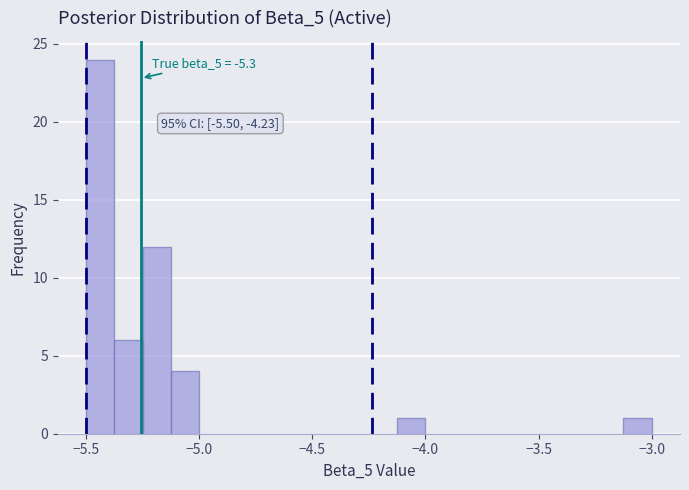

Around what value on the x-axis is the tallest bar? Give the approximate position of its centre, as read against the axis.

-5.45